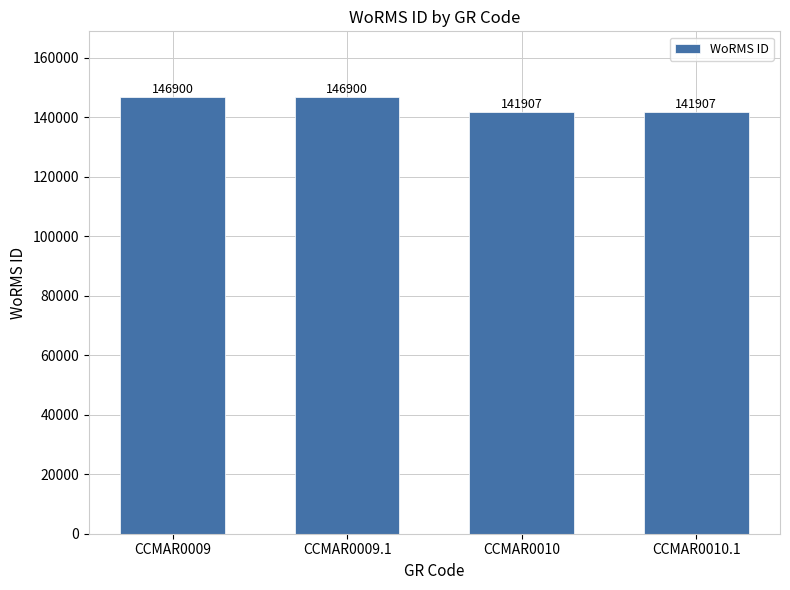

Count the values in the range 141907 to 146900.

4